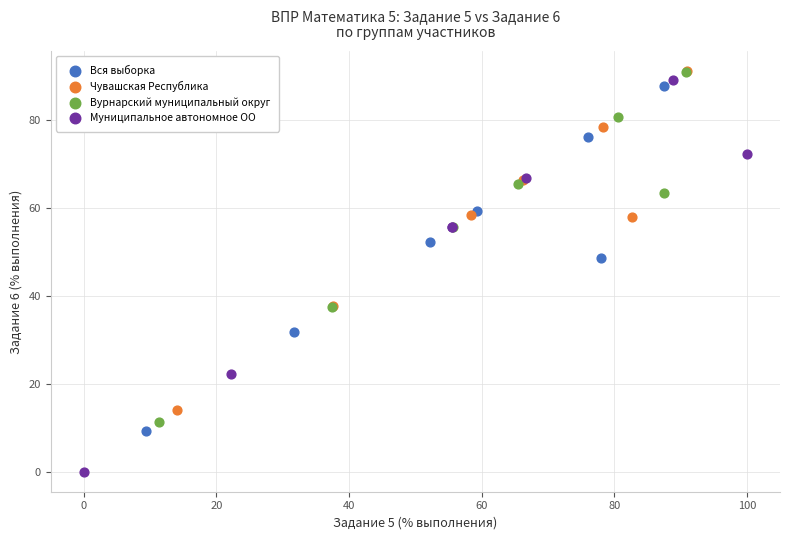

What are all the series names shown in the legend?

Вся выборка, Чувашская Республика, Вурнарский муниципальный округ, Муниципальное автономное ОО